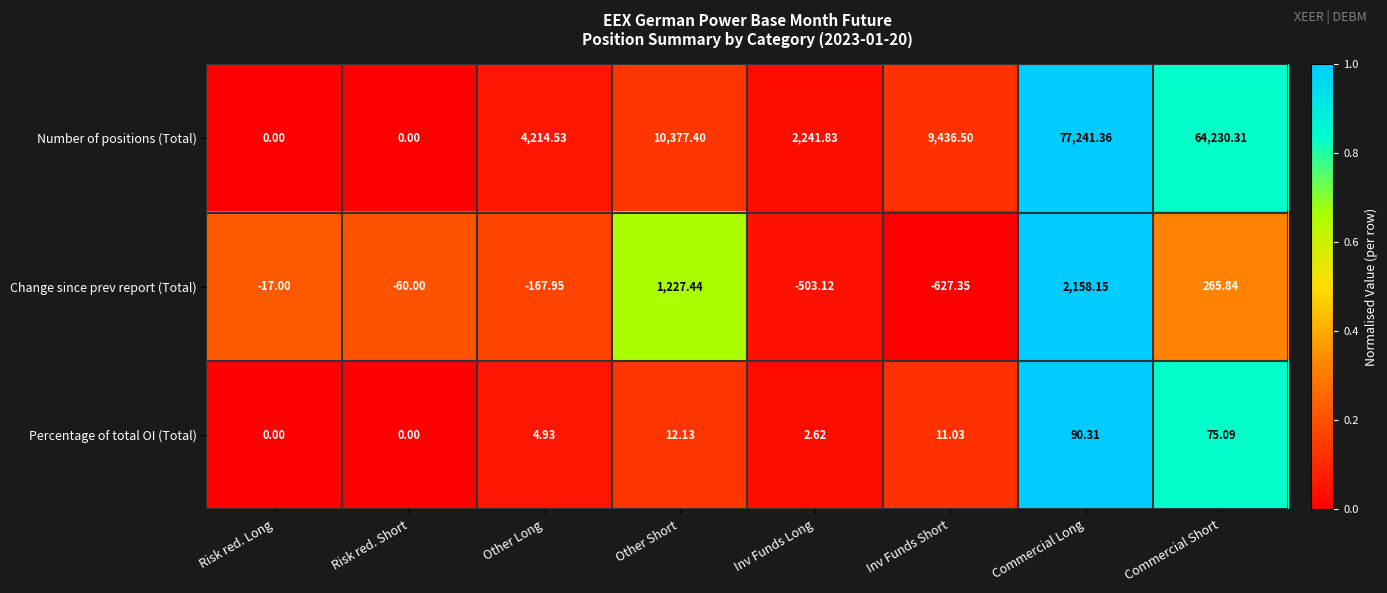

Which label corresponds to the largest value in the chart?

Commercial Long